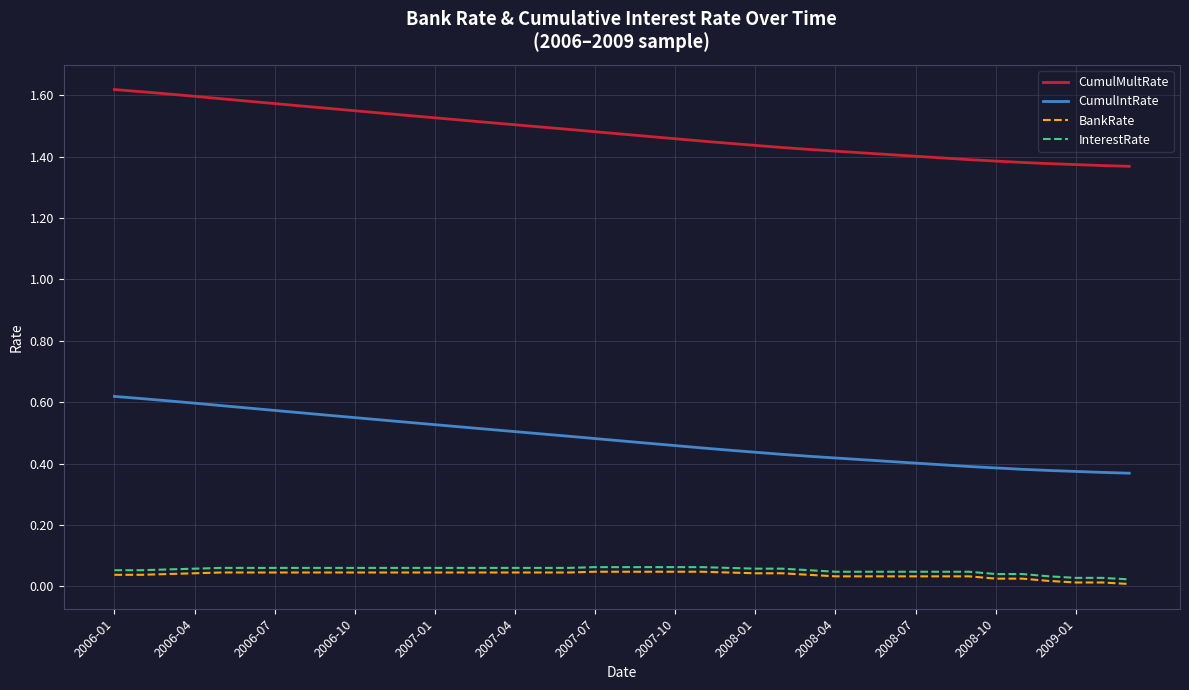

Rank the series by their maximum value, from lowest to highest.

BankRate, InterestRate, CumulIntRate, CumulMultRate